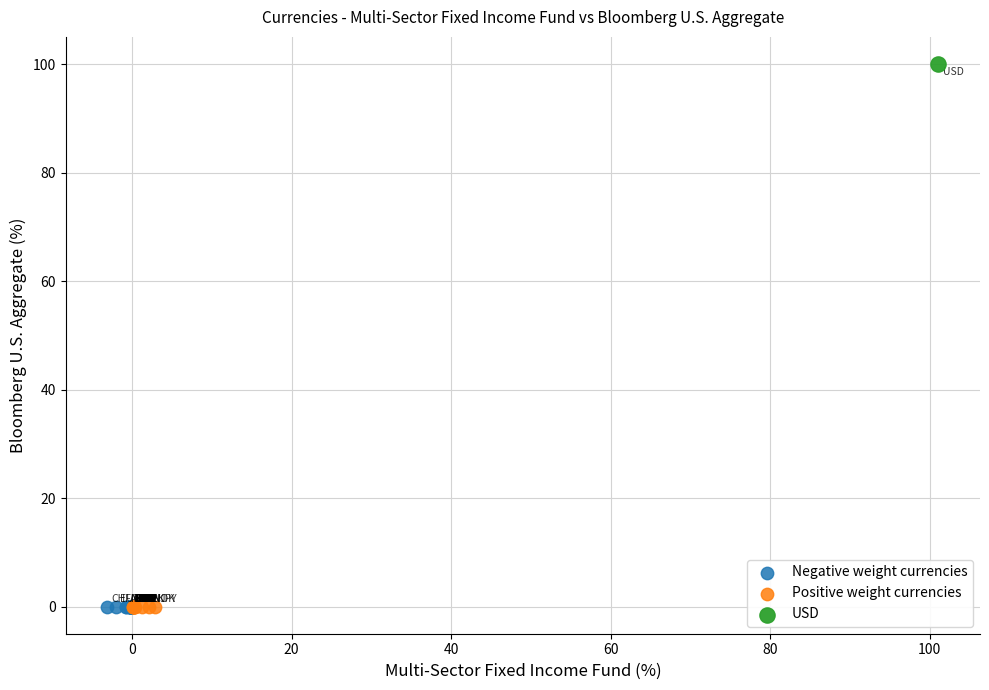

What are all the series names shown in the legend?

Negative weight currencies, Positive weight currencies, USD